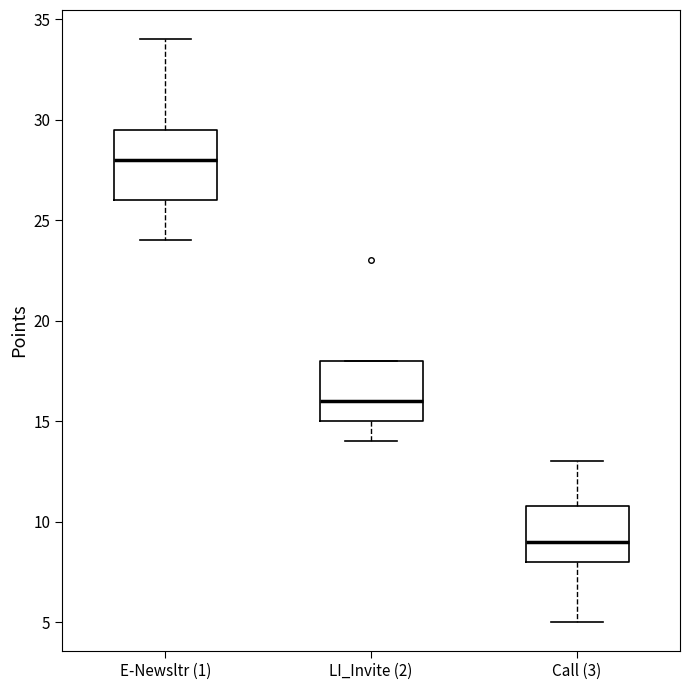

Reading left to right, transcribe this box plot: for each box, give where its median line is, the range the box spans, and where its two whiskers end, as read against the y-axis. The values are not printed on the chart, so give them approximately, as read against the axis.

E-Newsltr (1): median 28.0, box 26.0 to 29.5, whiskers 24.0 to 34.0
LI_Invite (2): median 16.0, box 15.0 to 18.0, whiskers 14.0 to 18.0
Call (3): median 9.0, box 8.0 to 11.0, whiskers 5.0 to 13.0